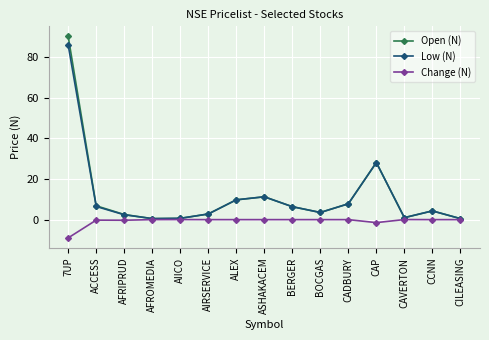

What is the average value of the Change (N) series?

-0.7